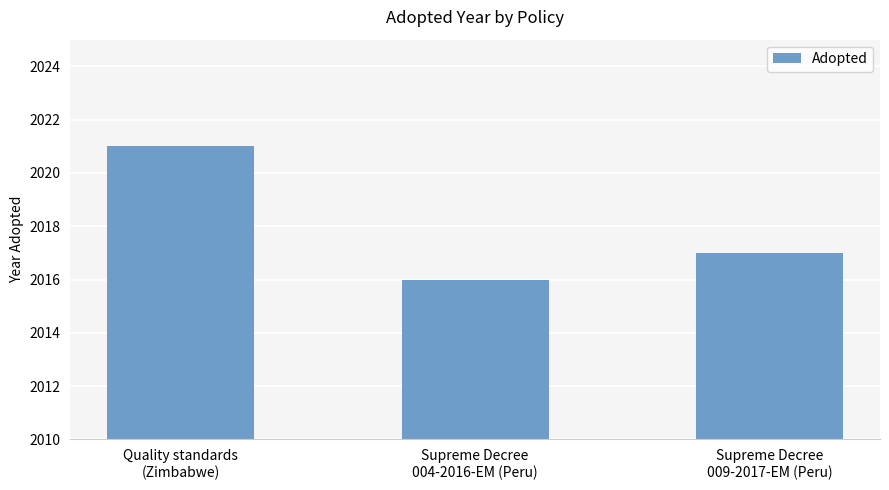

What is the change in value from Quality standards
(Zimbabwe) to Supreme Decree
004-2016-EM (Peru)?

-5